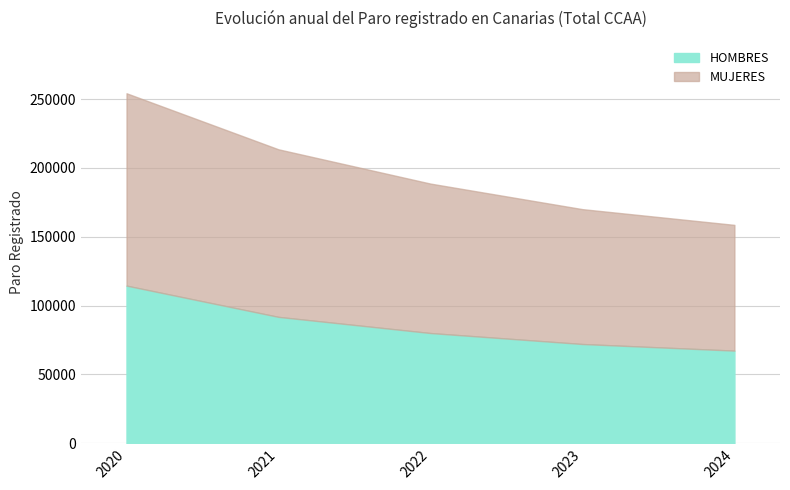

Reading left to right, transcribe all the data shown in this chart.

HOMBRES: 114541	91828	80095	72122	67325
MUJERES: 254280	213558	188661	170098	158670